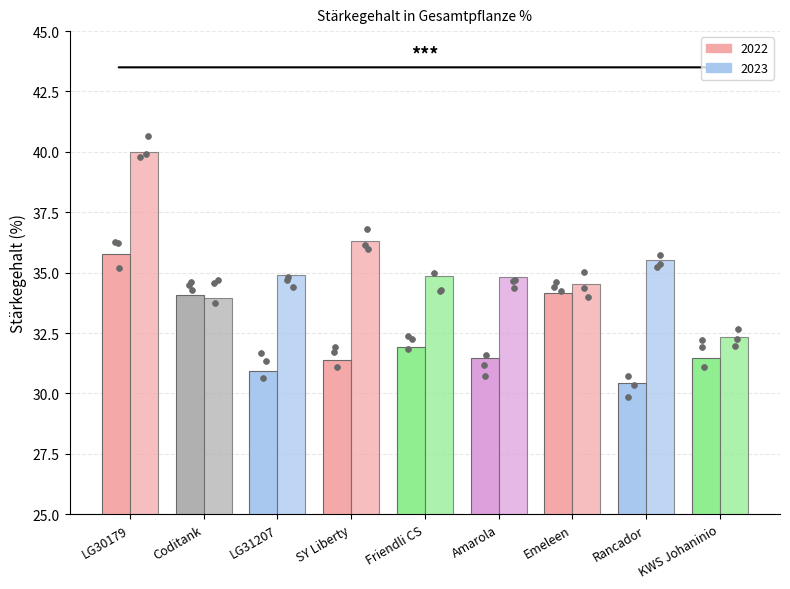

What is the total value across all series at LG31207?

65.8